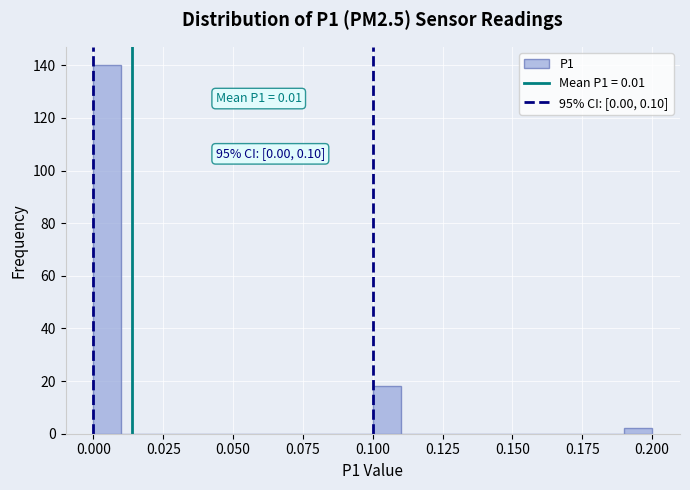

Read against the x-axis, roughly where is the centre of the tallest bar?

0.005